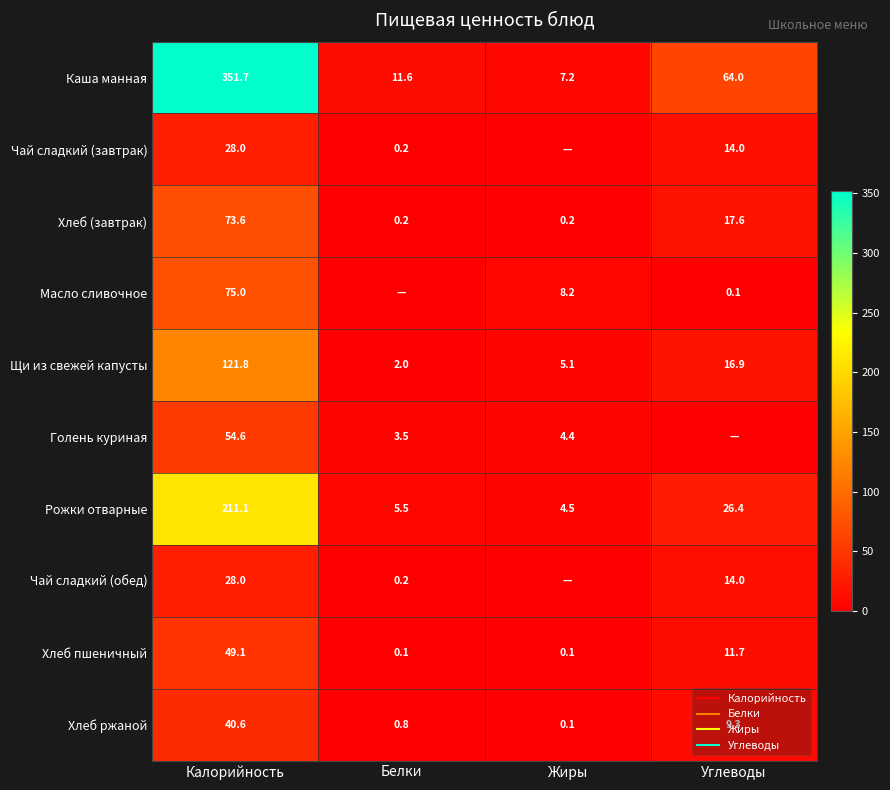

Which has a higher value, Белки or Углеводы?

Углеводы